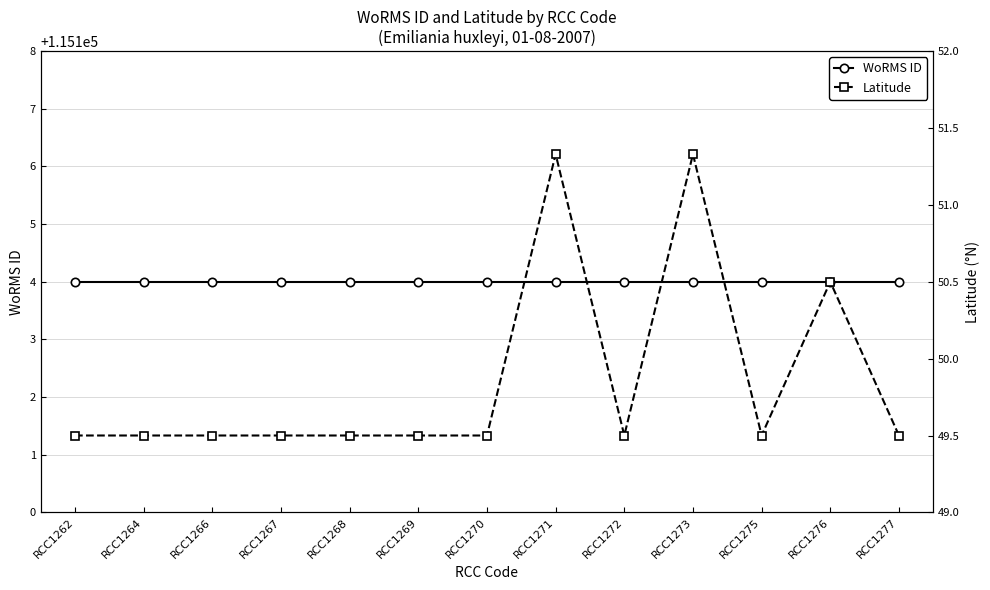

What is the sum of the WoRMS ID values at RCC1273 and RCC1266?

230208.0